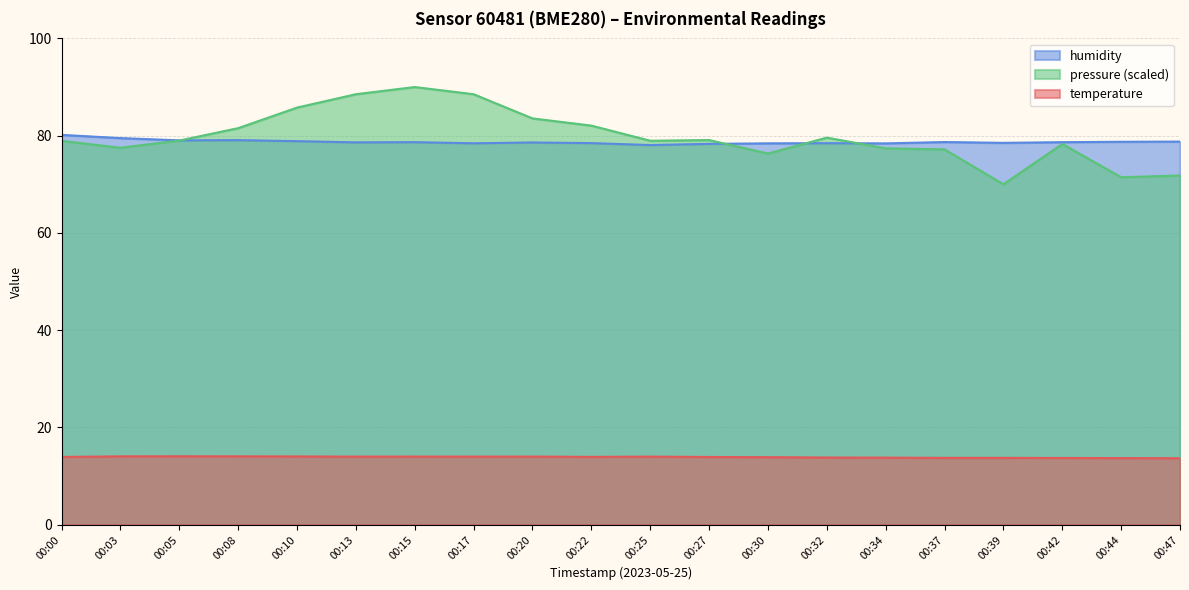

True or false: temperature and humidity cross at least once.

False